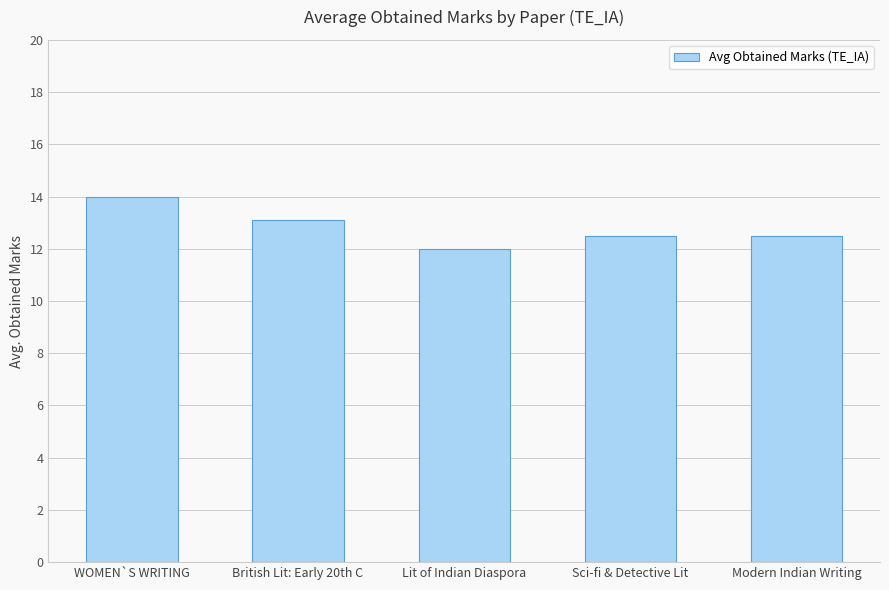

True or false: the data shows 3.9 at British Lit: Early 20th C.

False